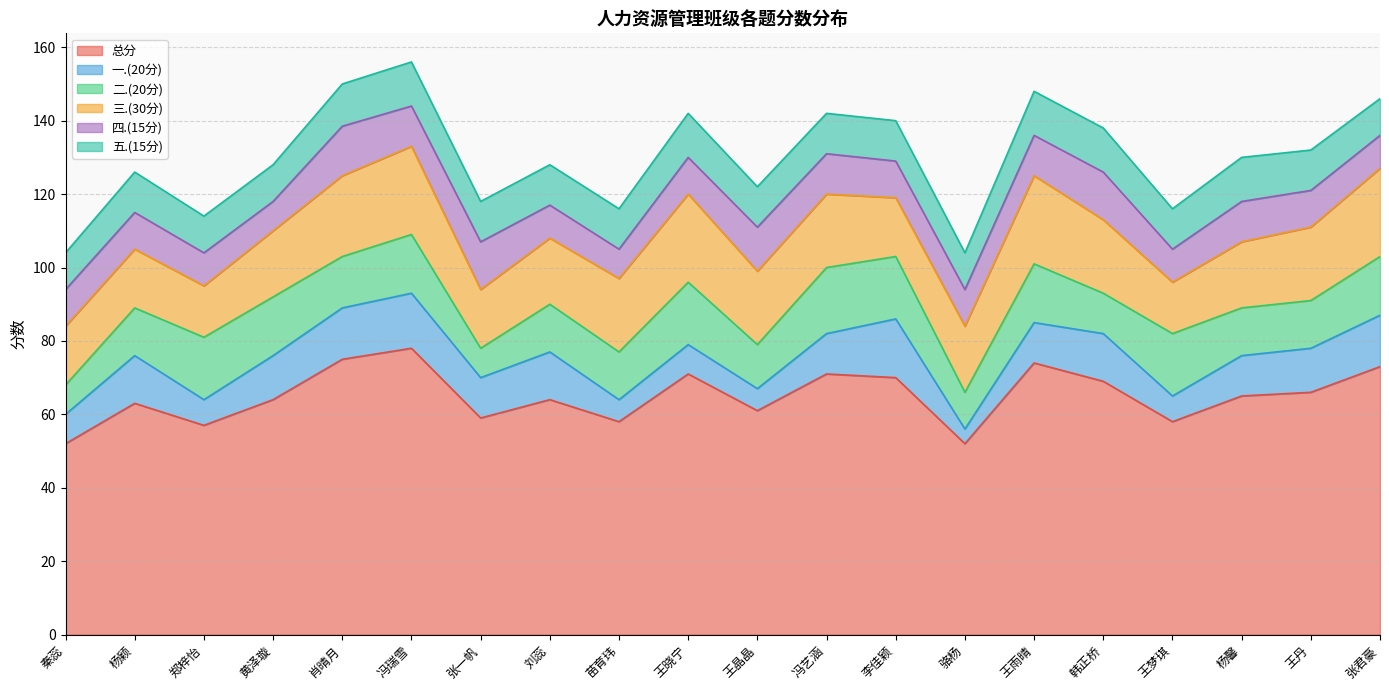

Count the number of categories in the chart.

20